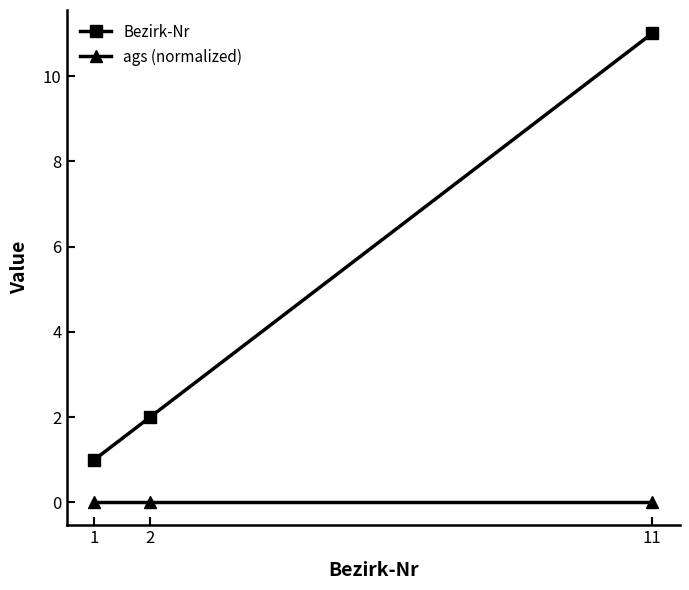

How many data points in Bezirk-Nr are less than 2?

1